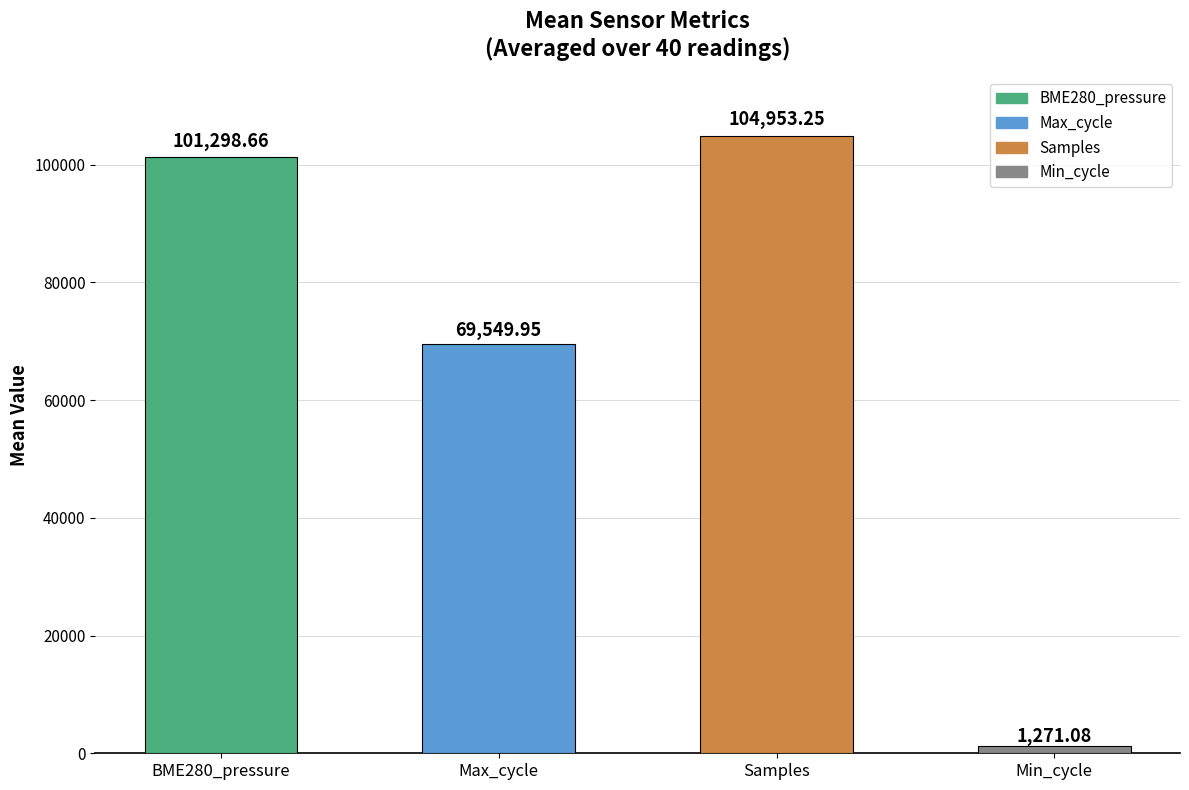

List the labels in order of value, largest first.

Samples, BME280_pressure, Max_cycle, Min_cycle